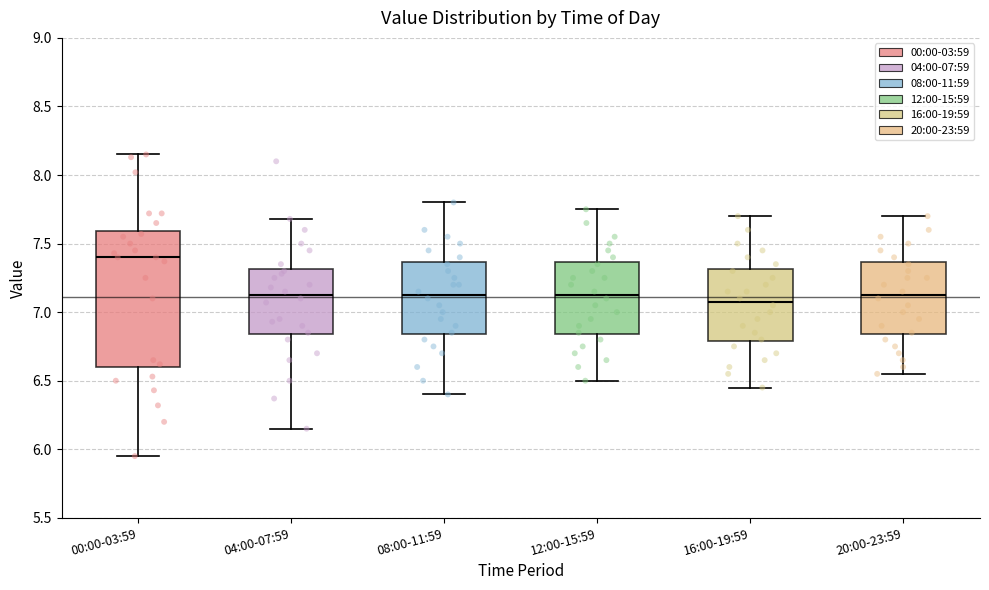

Comparing the boxes themselves (not the whiskers), which one is the tallest?

00:00-03:59